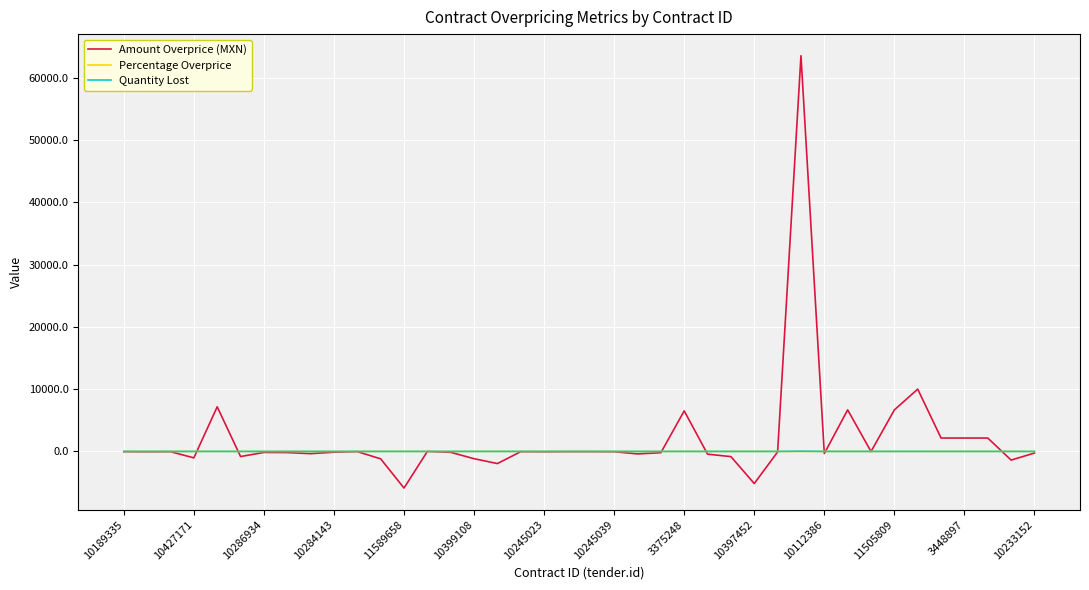

What is the maximum value shown in the chart?

63511.3